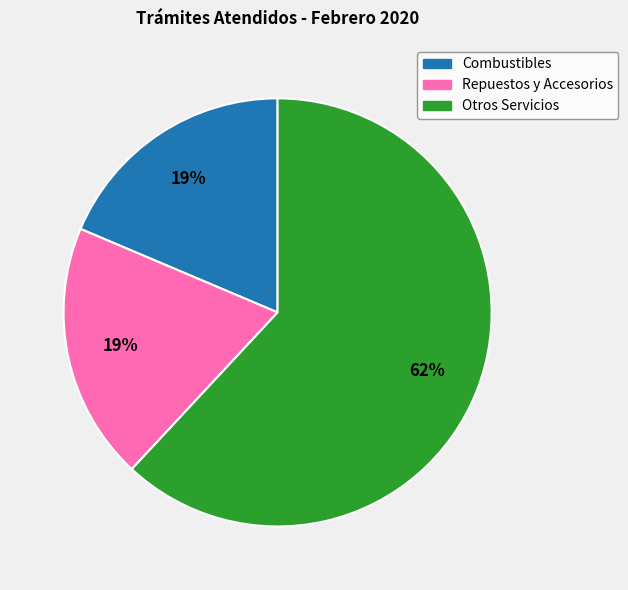

To the nearest percent, what is the average slice percentage?

33%